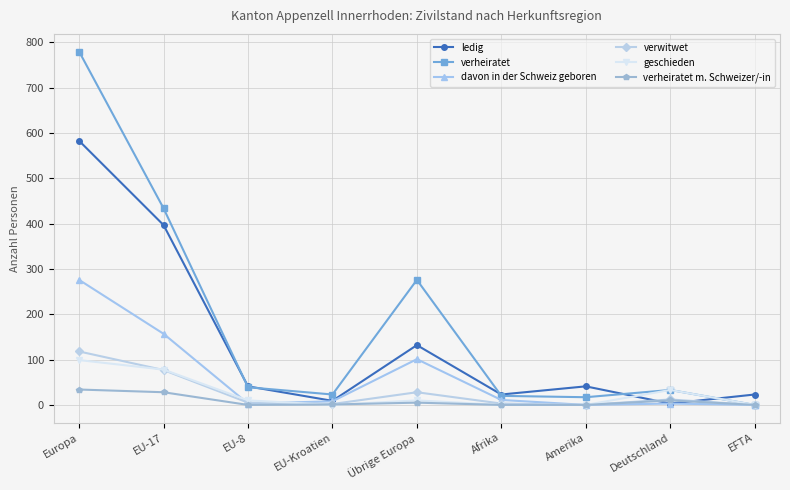

What is the label of the 4th point from the right?

Afrika